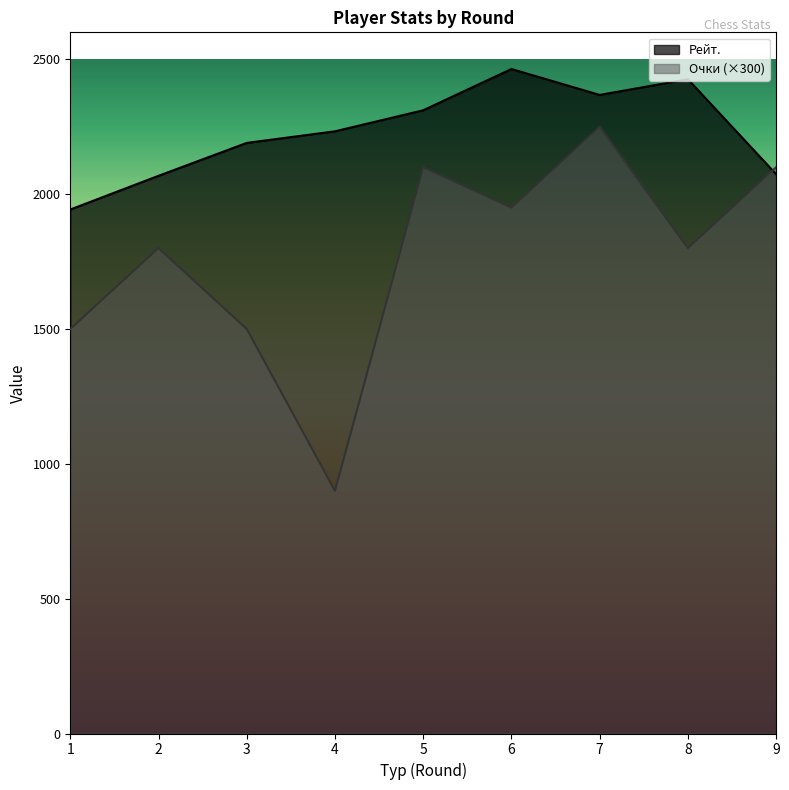

Does the chart display data point markers on the line(s)?

No